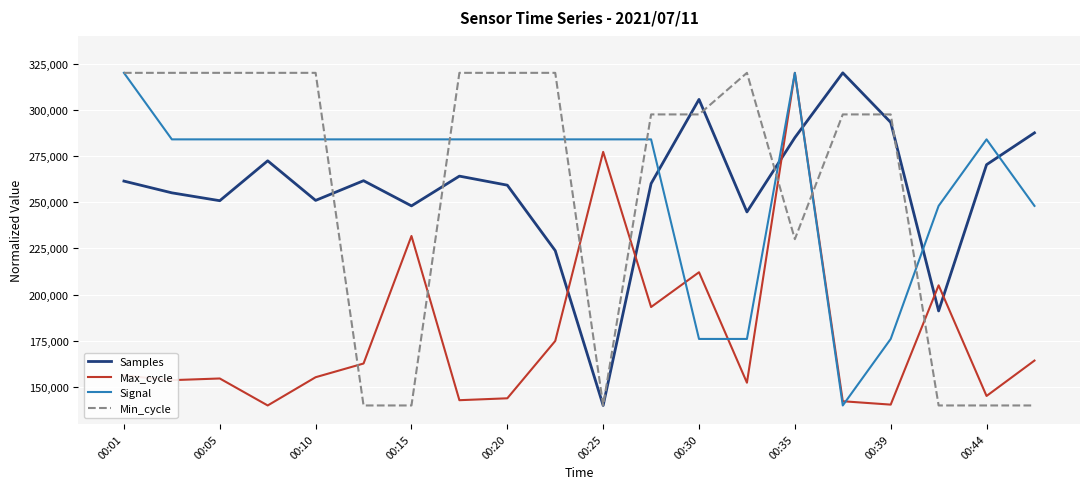

True or false: Signal and Samples intersect in this chart.

True